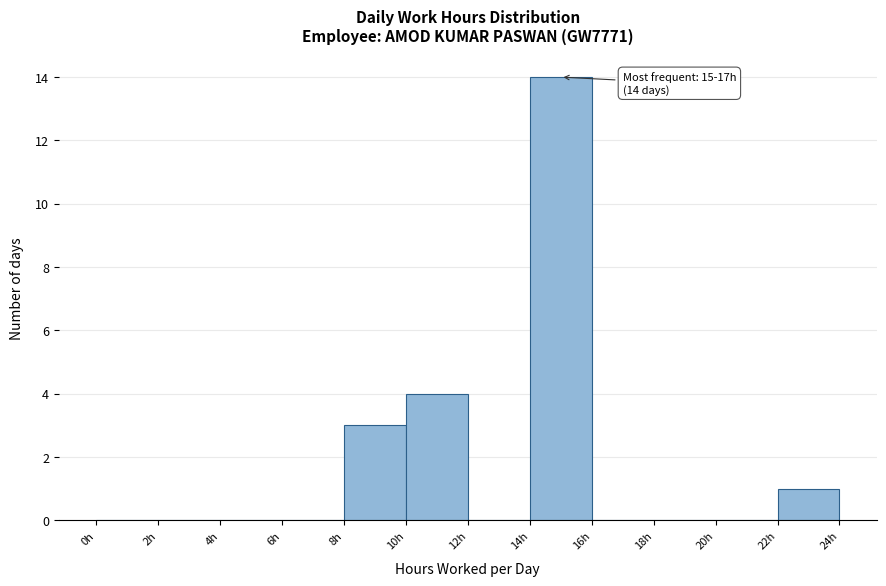

Over which range of the x-axis is the bar tallest?

14 to 16